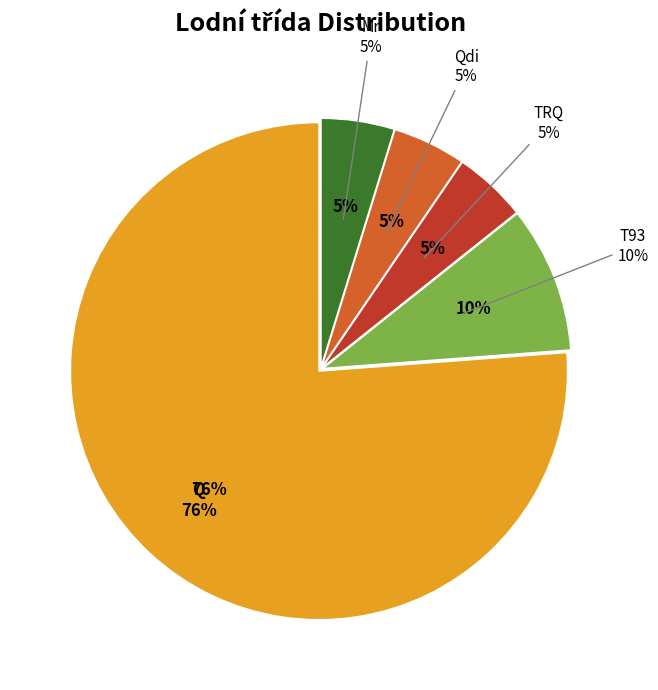

What is the smallest slice in the pie chart?

TRQ